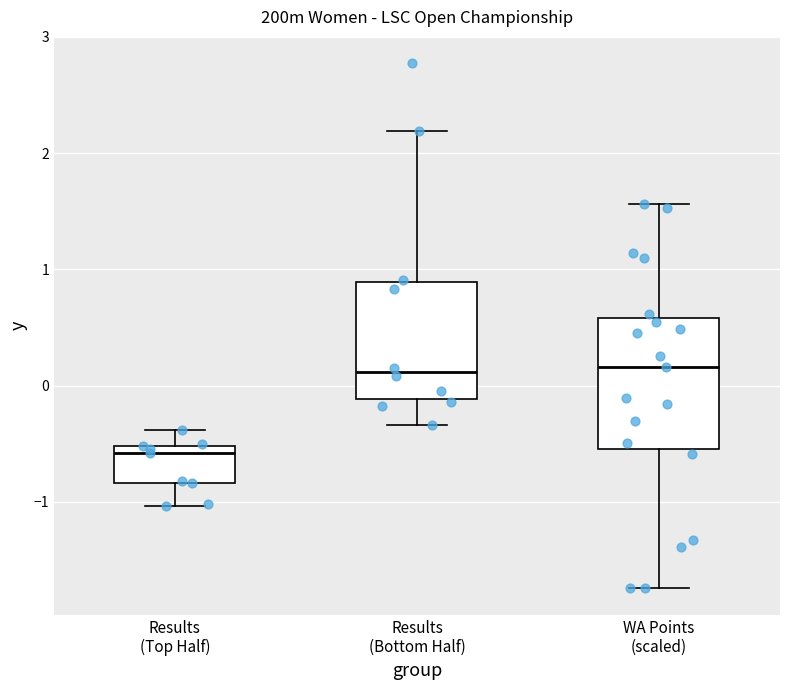

Reading left to right, read every box against the y-axis: the position of its median line, the range the box covers, and the ends of its whiskers. The values are not printed on the chart, so give them approximately, as read against the axis.

Results (Top Half): median -0.6, box -0.8 to -0.5, whiskers -1.0 to -0.4
Results (Bottom Half): median 0.1, box -0.1 to 0.9, whiskers -0.3 to 2.2
WA Points (scaled): median 0.2, box -0.5 to 0.6, whiskers -1.7 to 1.6